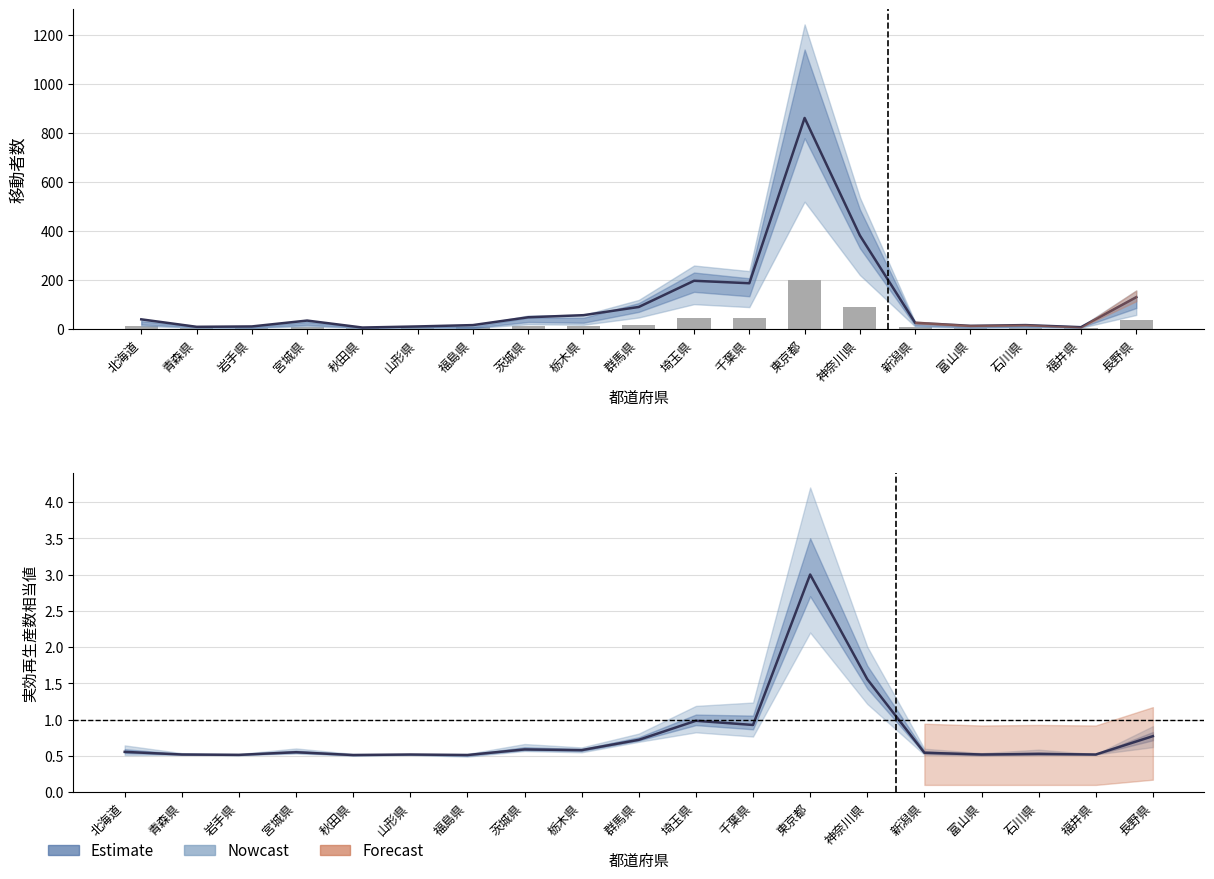

How many data points in 合計(棒) are less than 8?

9